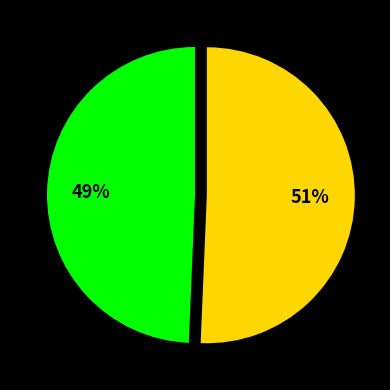

To the nearest percent, what is the average slice percentage?

50%